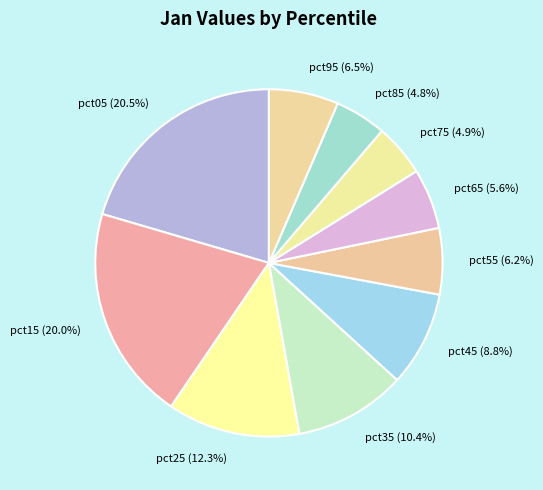

Does pct85 represent more than half of the total?

No